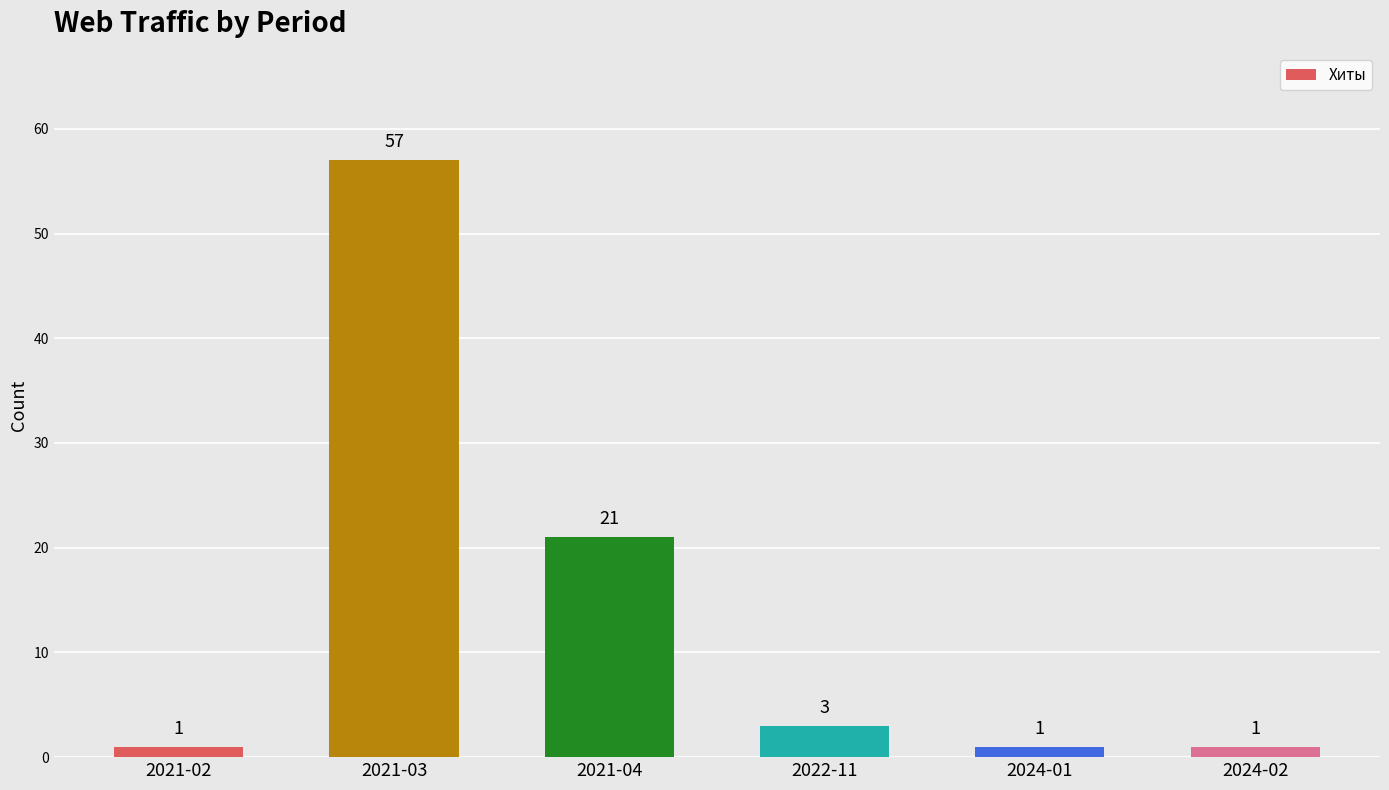

What is the label of the 2nd bar from the right?

2024-01